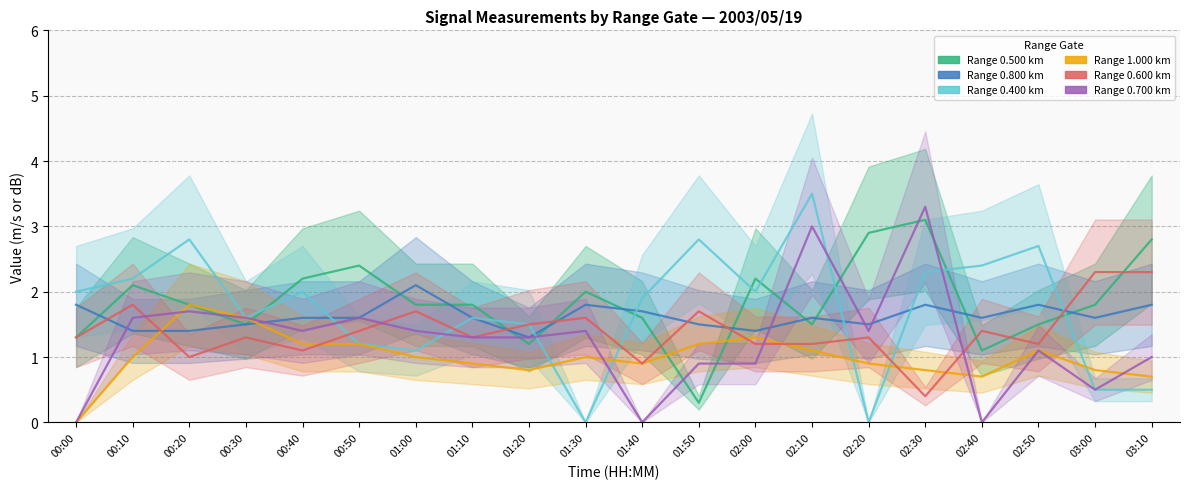

At which category is the sum across all series the highest?

02:10